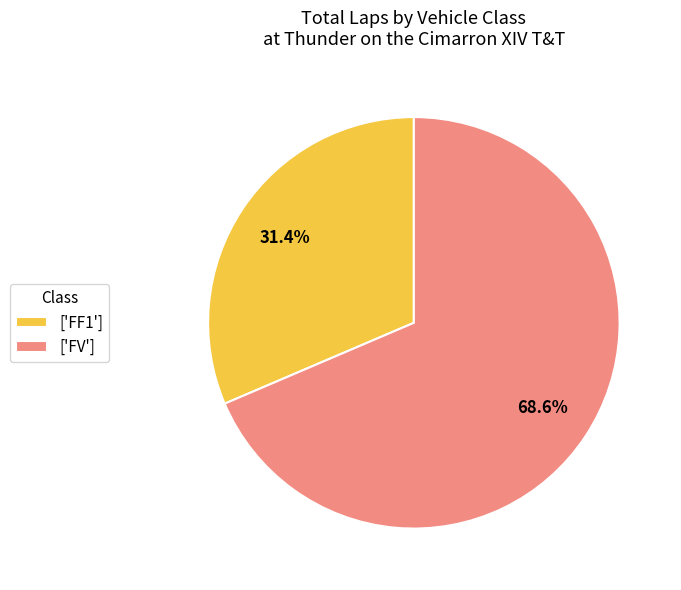

Combined, what portion of the pie is ['FF1'] and ['FV']?

100.0%